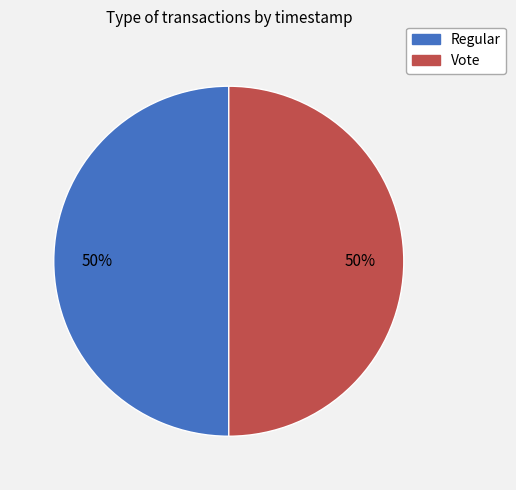

To the nearest percent, what is the average slice percentage?

50%